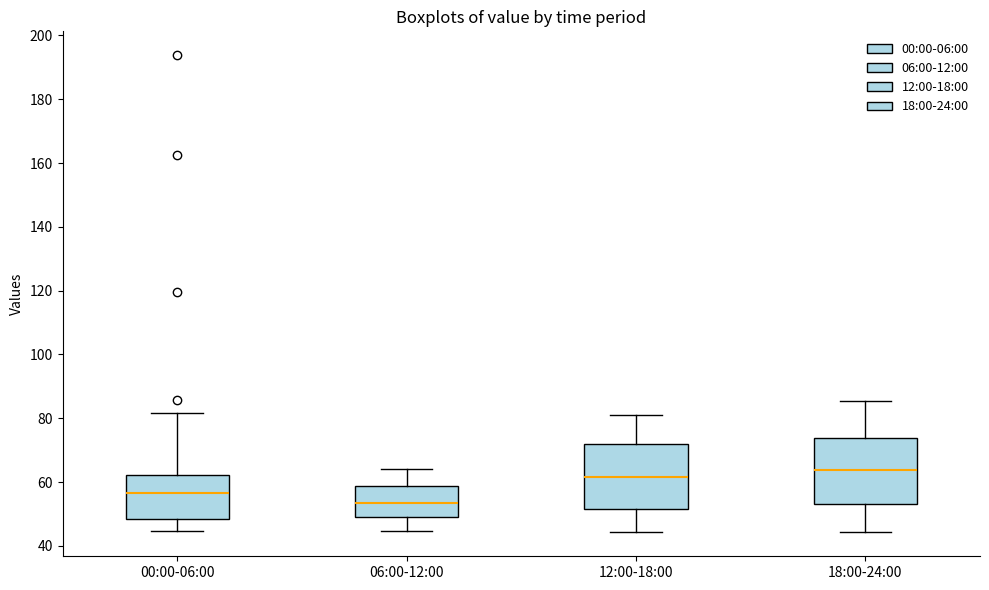

Where does the lower whisker of the box for 00:00-06:00 end on the y-axis? The values are not printed on the chart, so give them approximately, as read against the axis.

44